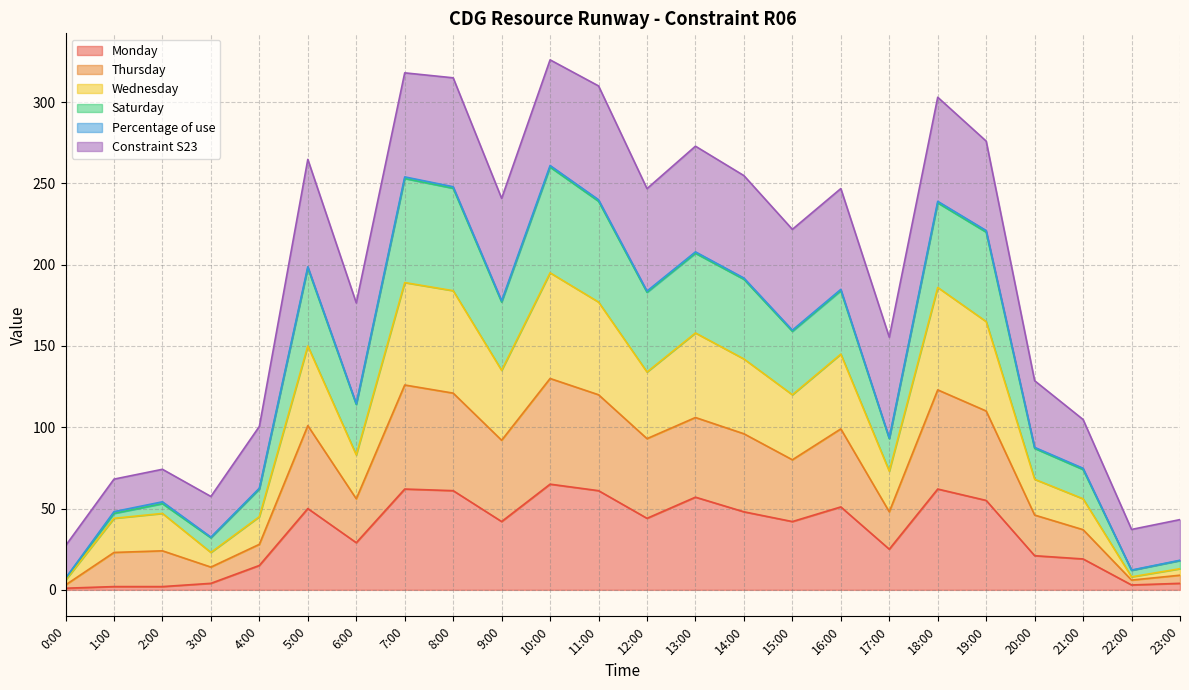

Which category has the lowest value in the Saturday series?

0:00